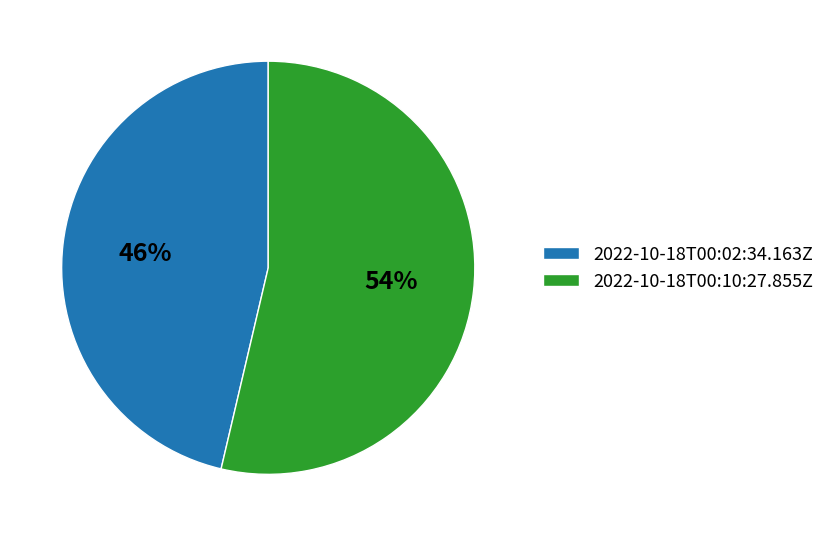

What is the largest slice in the pie chart?

2022-10-18T00:10:27.855Z